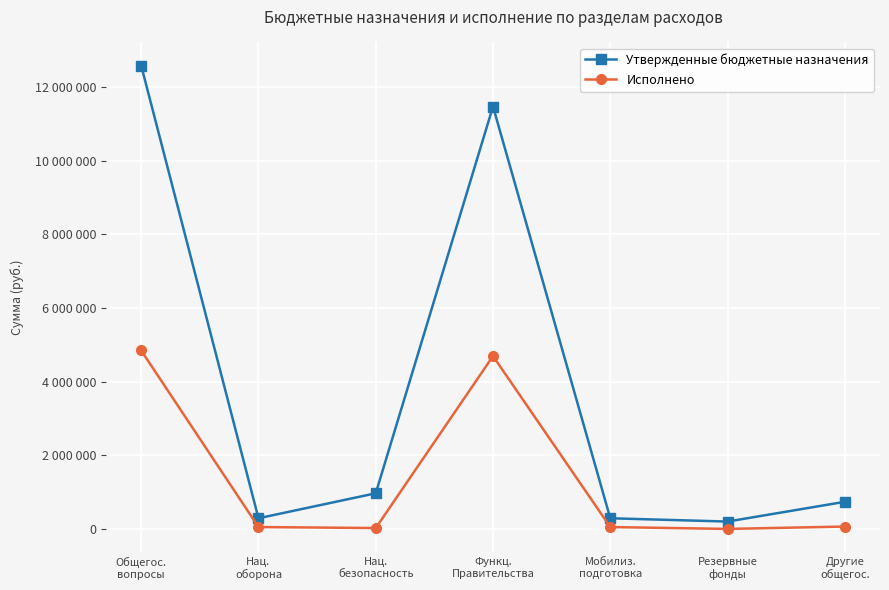

What are all the series names shown in the legend?

Утвержденные бюджетные назначения, Исполнено